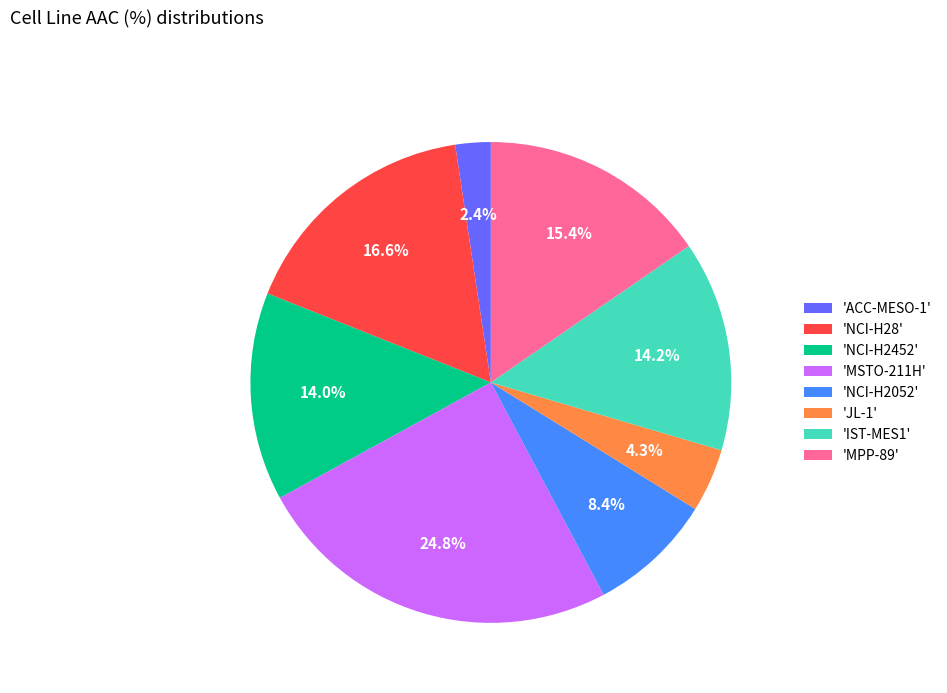

What percentage is NOT represented by 'IST-MES1'?

85.8%